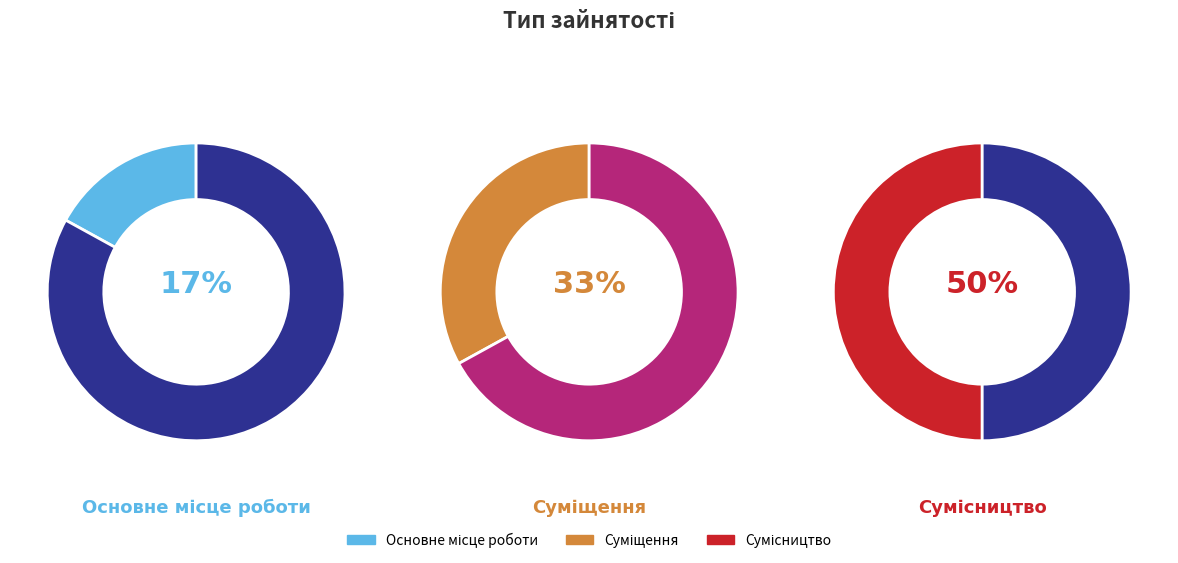

Do Основне місце роботи and Сумісництво together represent more than half of the pie?

Yes